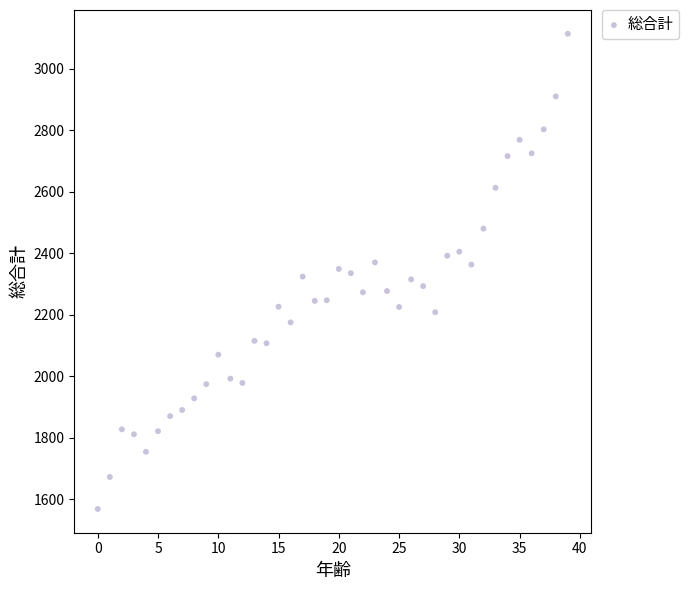

What is the range of Y values (max minus min)?

1546